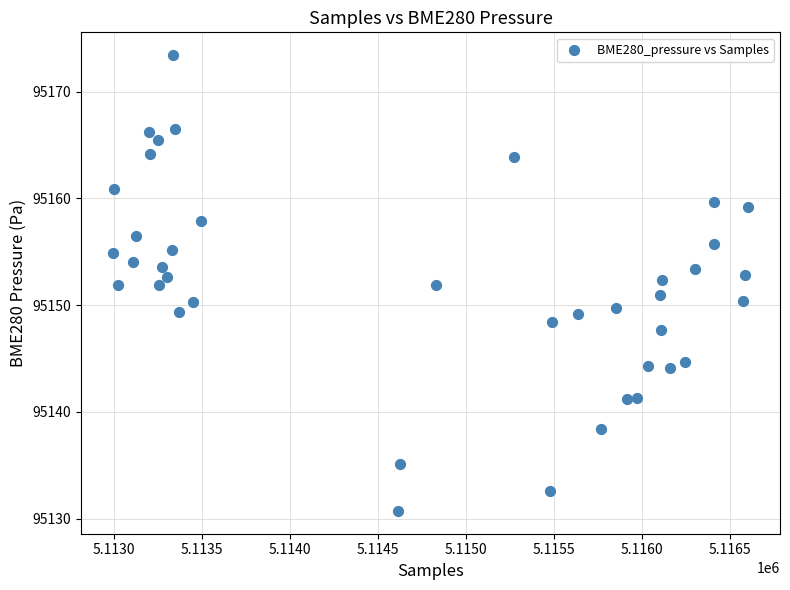

What is the range of X values (max minus min)?

3610.0